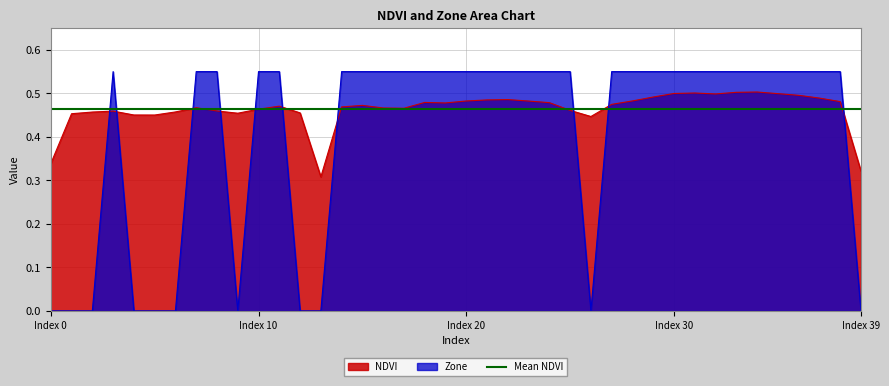

Is the value of Zone at 33 greater than the value of NDVI at 5?

Yes